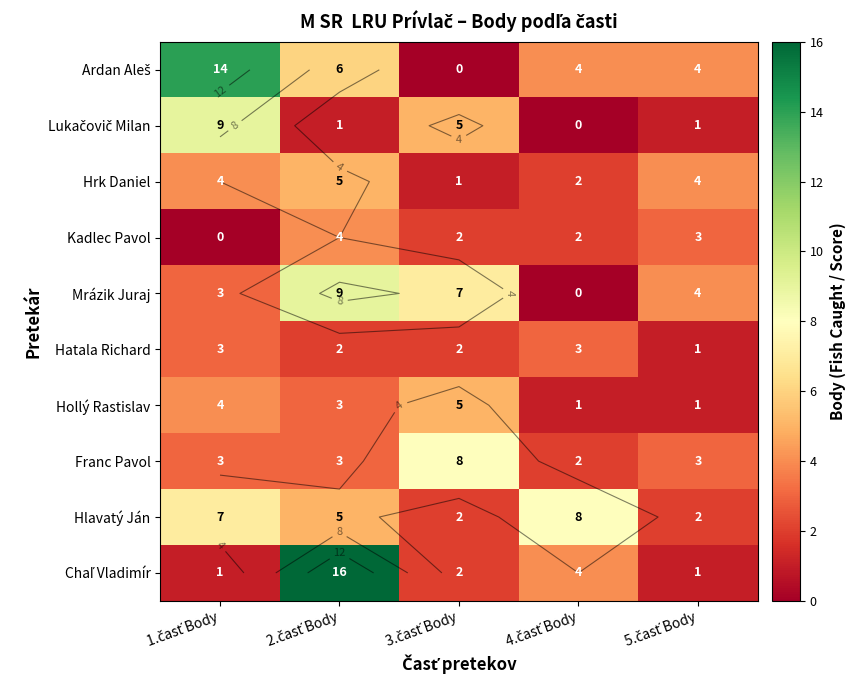

What is the difference between the Hollý Rastislav values at 5.časť Body and 1.časť Body?

3